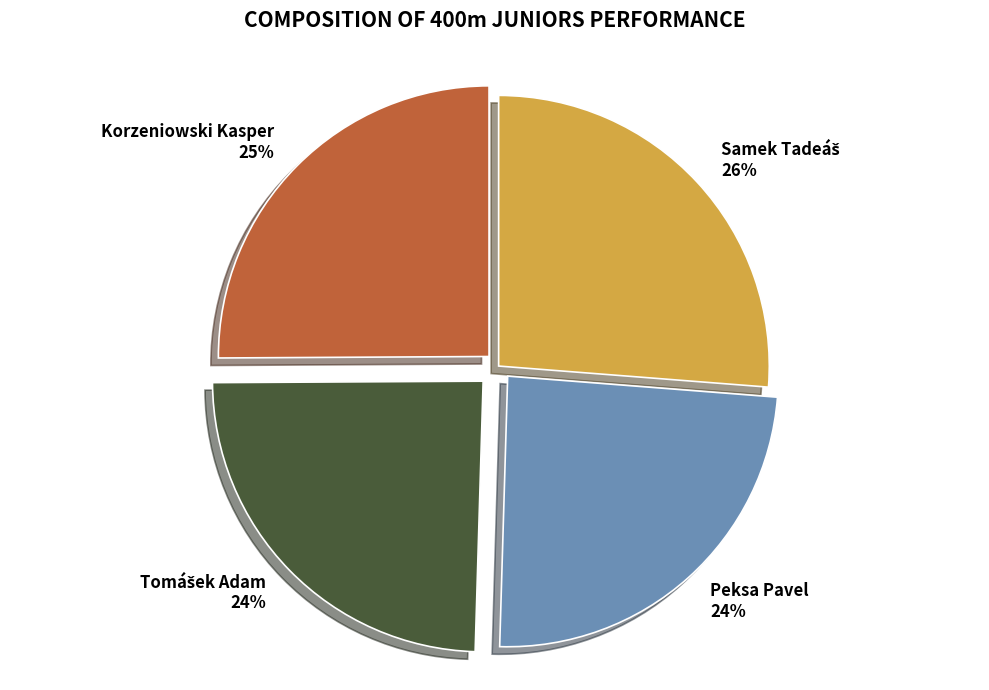

To the nearest percent, what is the difference between the largest and smallest slice percentages?

2%